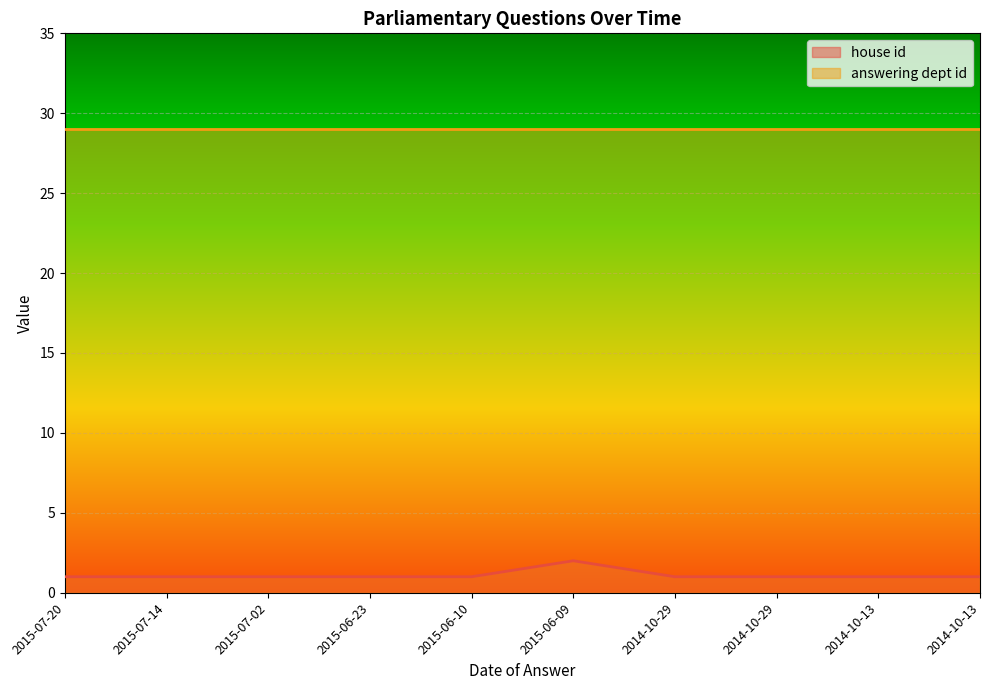

Does the chart display data point markers on the line(s)?

No